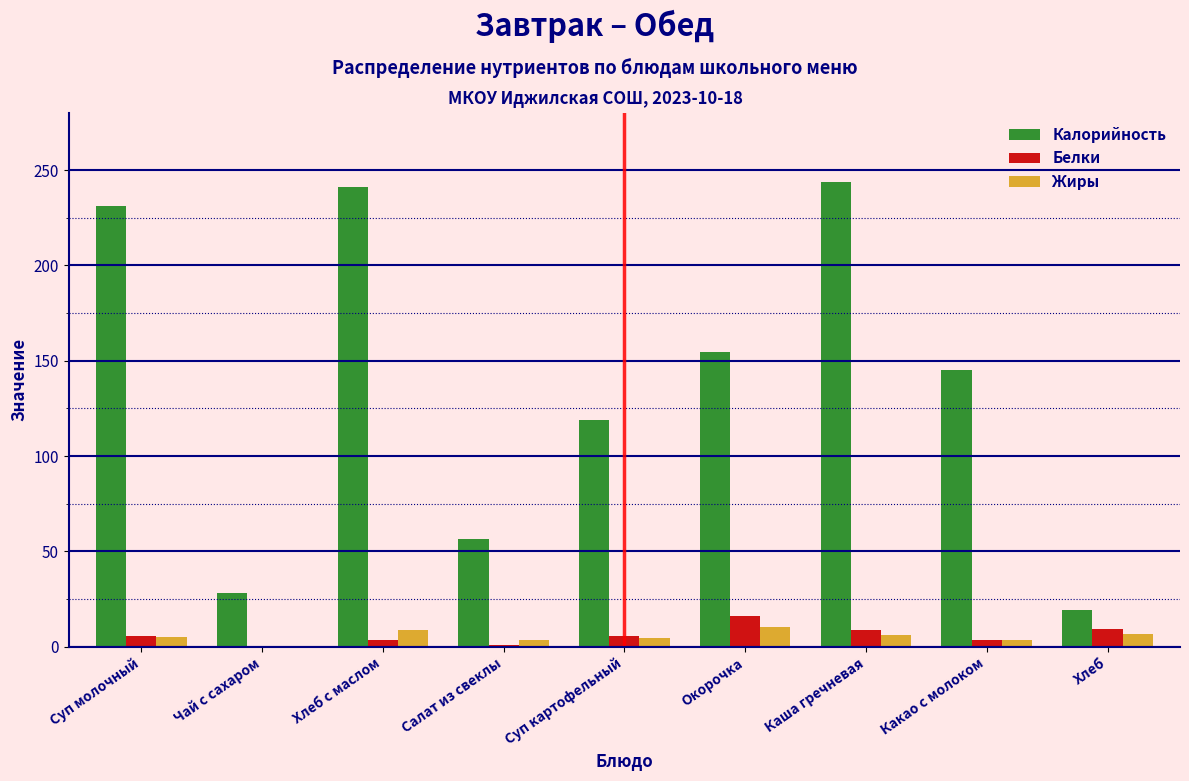

Is the value of Калорийность at Какао с молоком greater than the value of Белки at Какао с молоком?

Yes